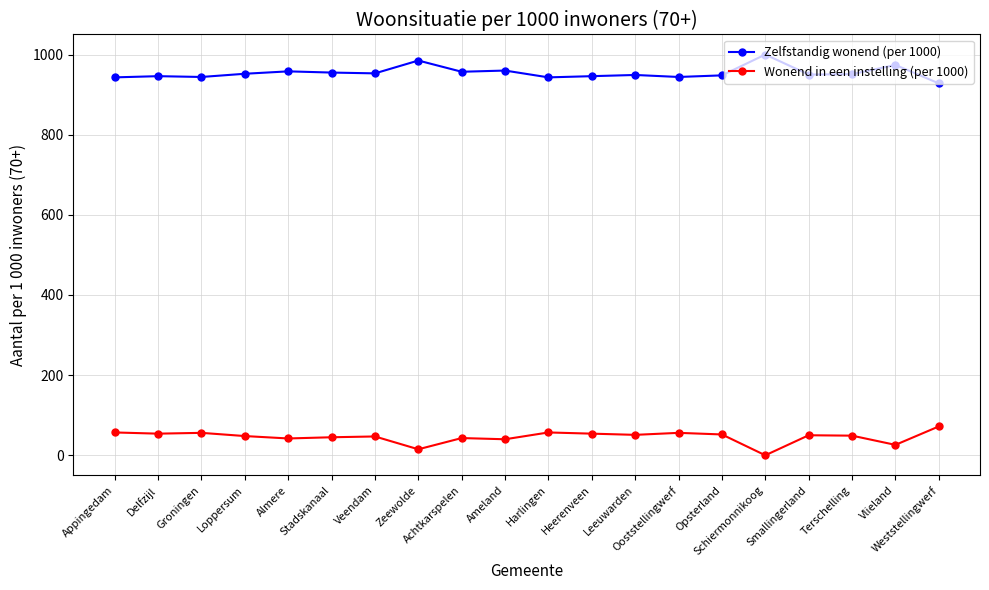

True or false: Zelfstandig wonend (per 1000) and Wonend in een instelling (per 1000) cross at least once.

False